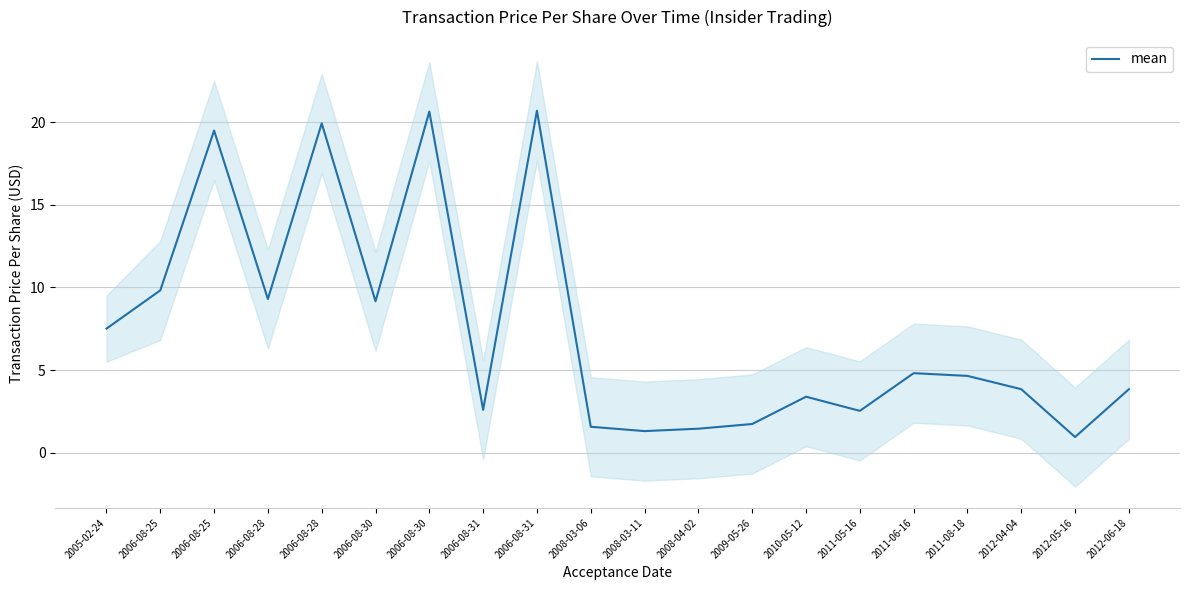

How many points are higher than both their immediate neighbors (excluding endpoints)?

6